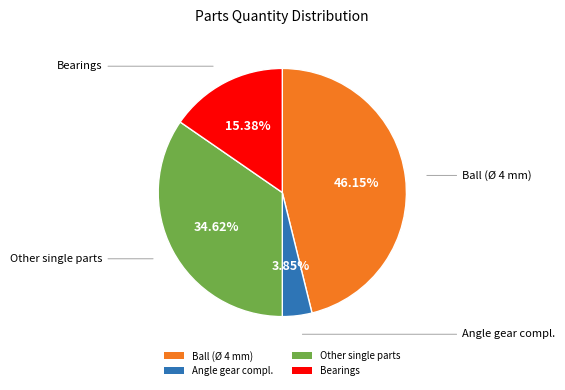

How many slices are in this pie chart?

4